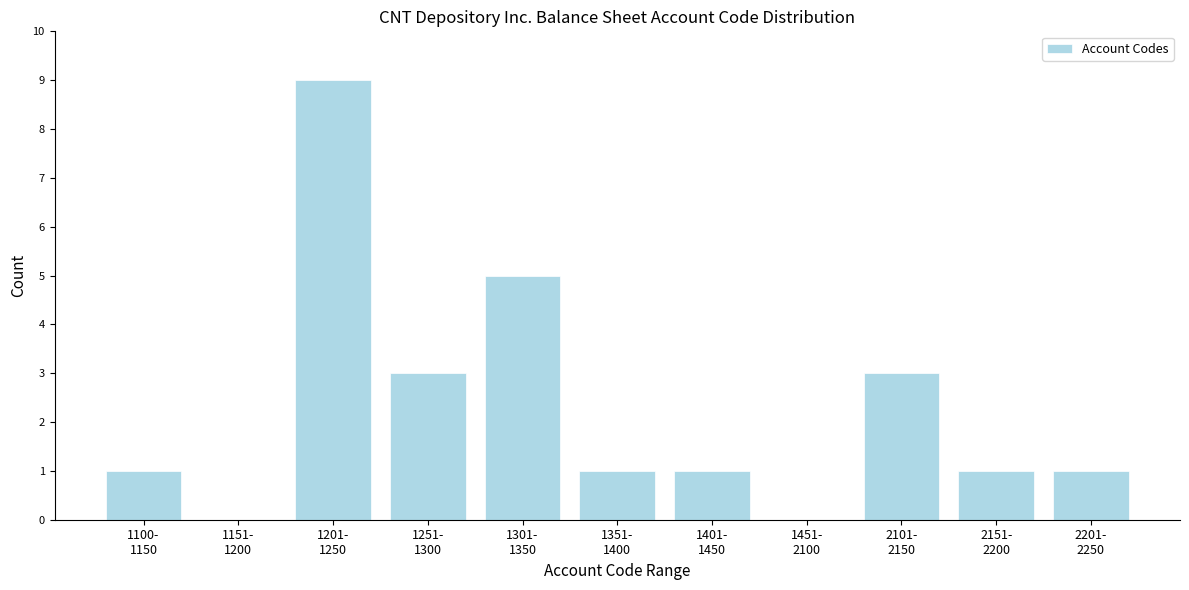

What is the greatest value displayed?

9